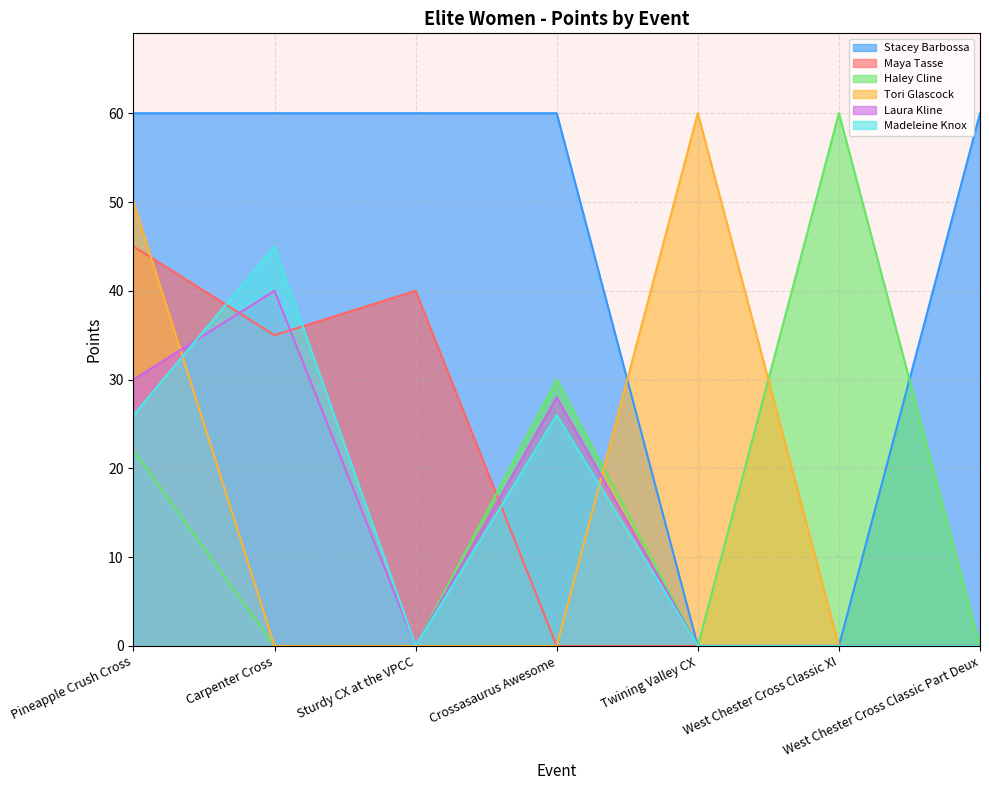

At which label is Maya Tasse closest to 22?

Carpenter Cross